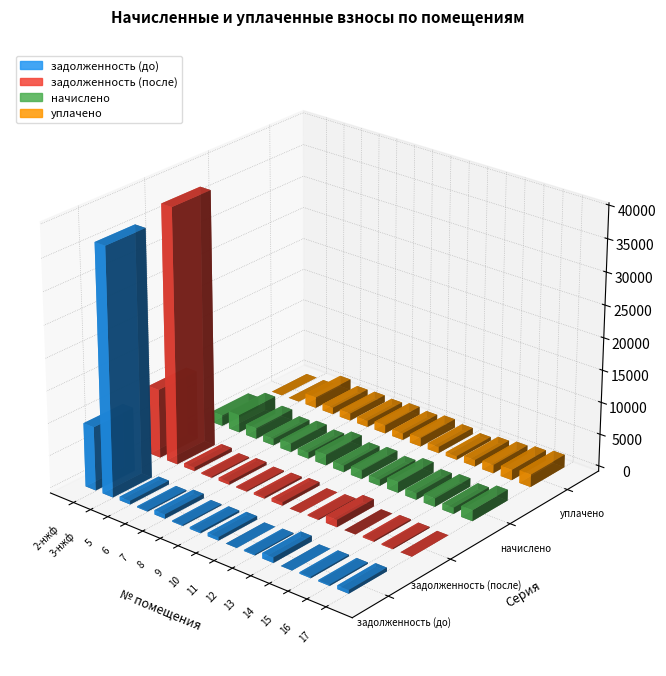

What are all the series names shown in the legend?

задолженность (до), задолженность (после), начислено, уплачено